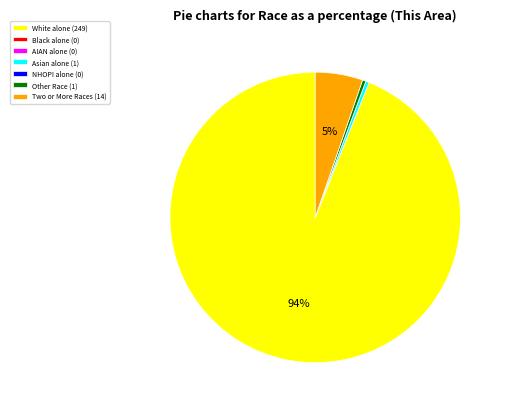

Which has a higher value, White alone (249) or Other Race (1)?

White alone (249)